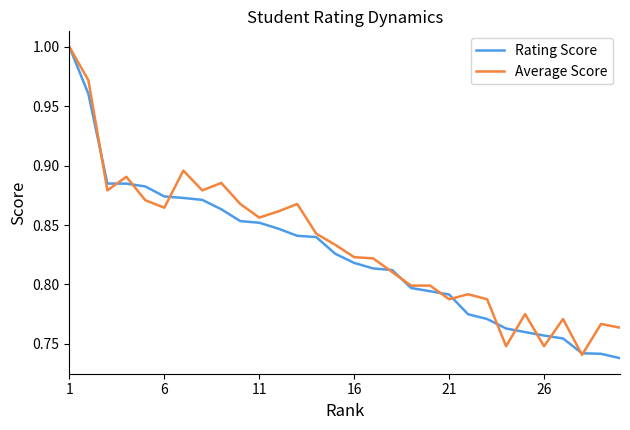

Does the chart display data point markers on the line(s)?

No